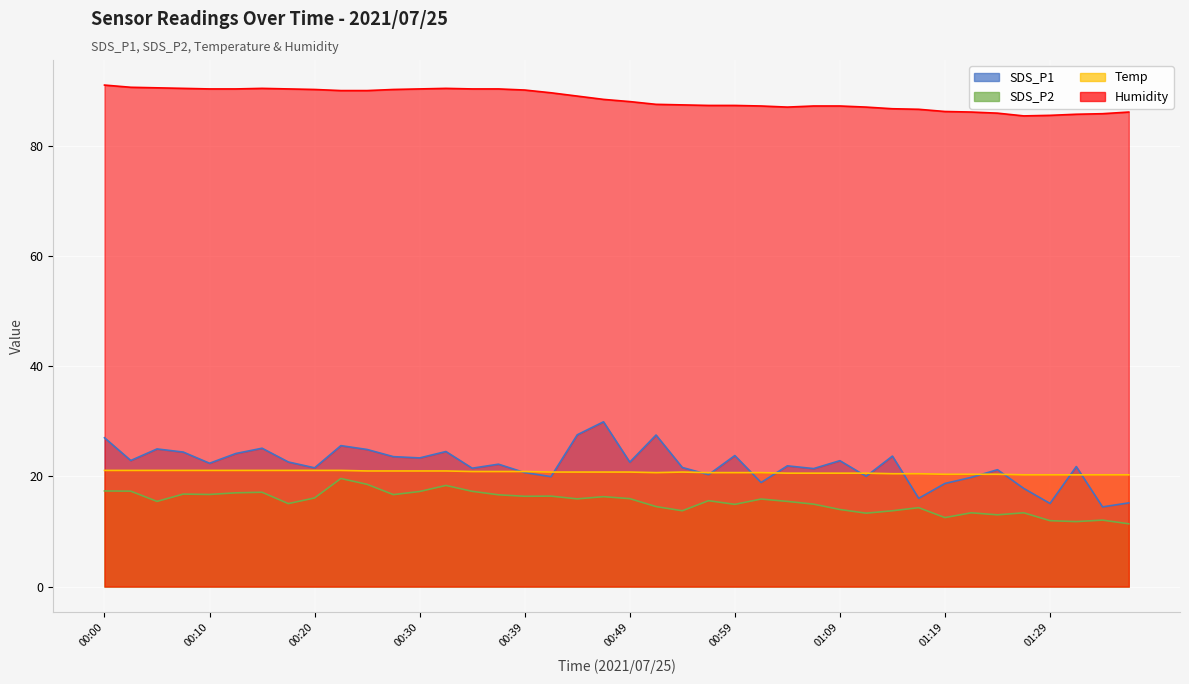

Where does the SDS_P1 series first go above 22?

00:00